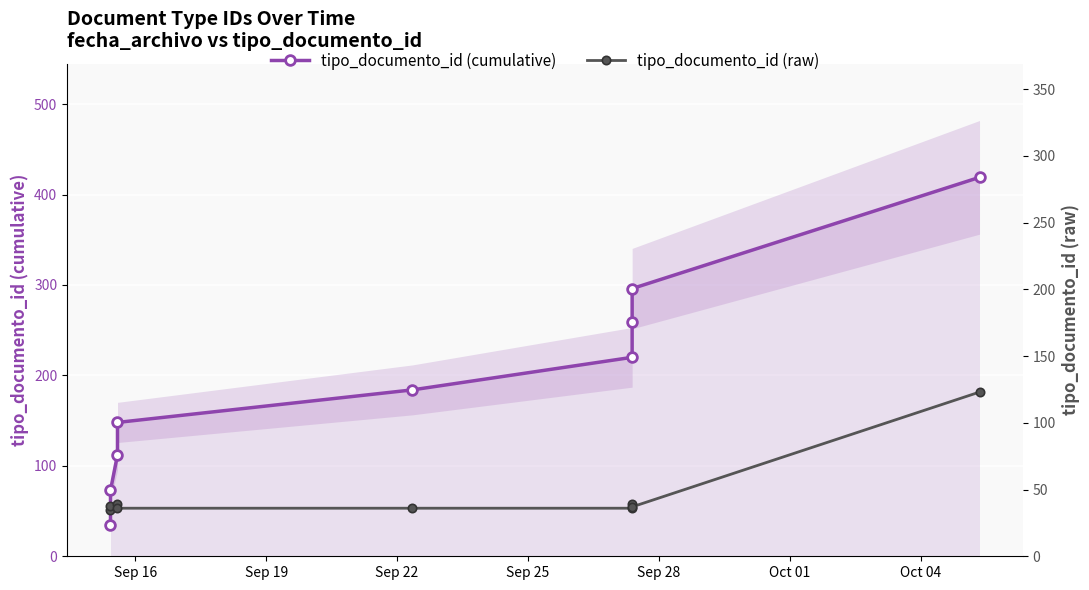

Between Sep 25 and Sep 22, which is larger?

Sep 25